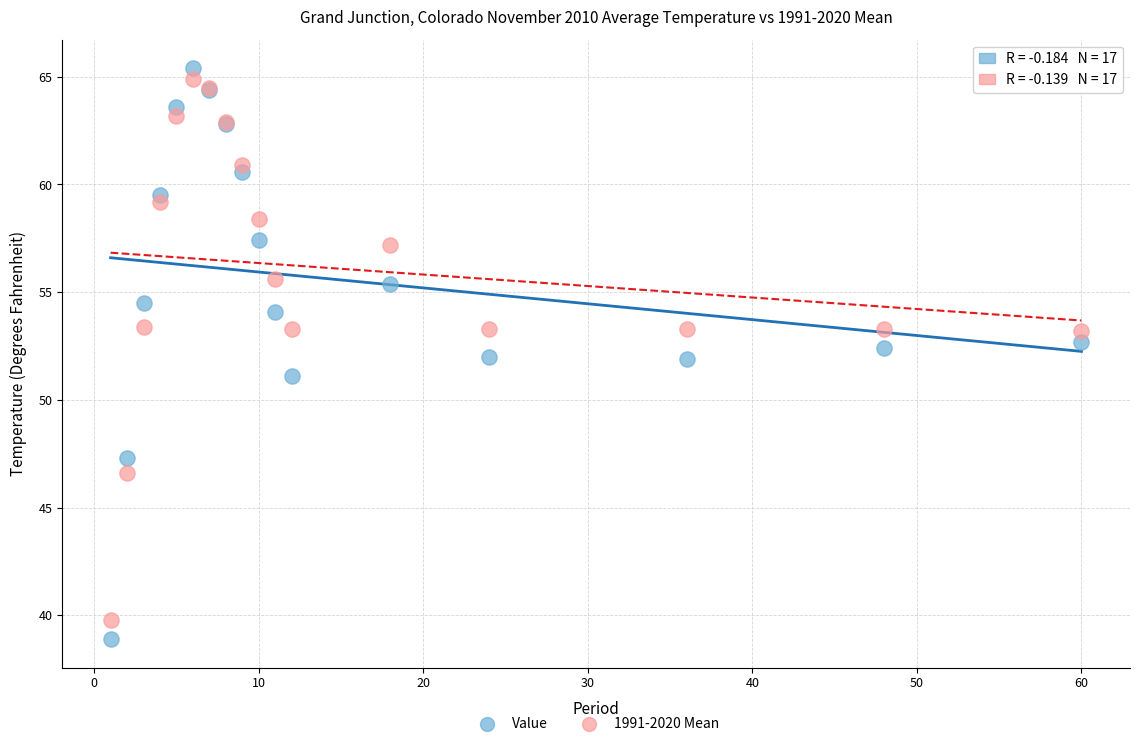

What is the X range (max minus min) for the scatter plot?

59.0